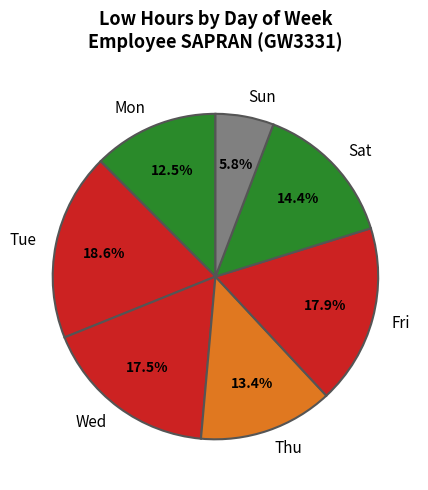

Between Sun and Sat, which is larger?

Sat